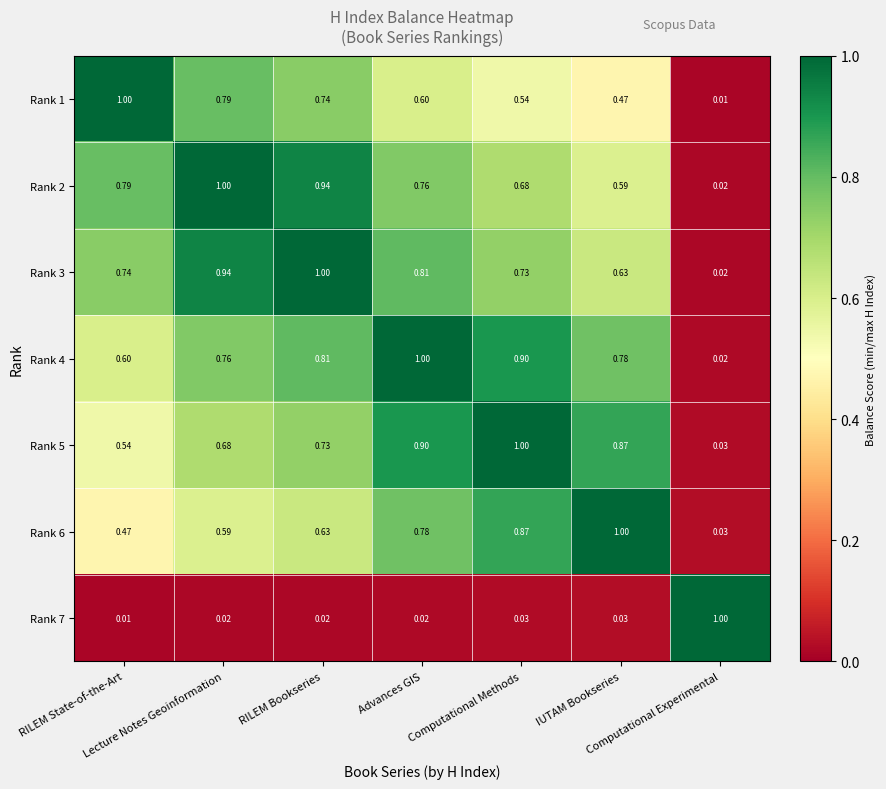

Count the number of categories in the chart.

7